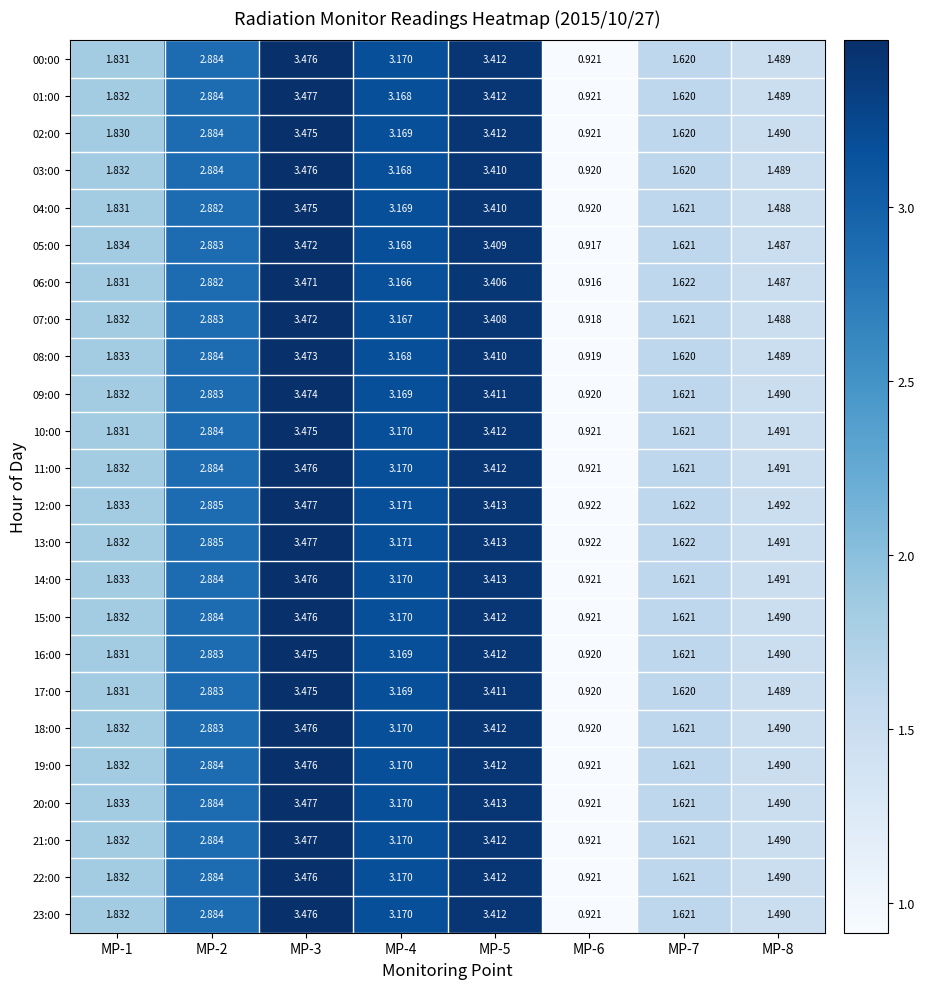

Is the value of 10:00 at MP-8 greater than the value of 08:00 at MP-1?

No